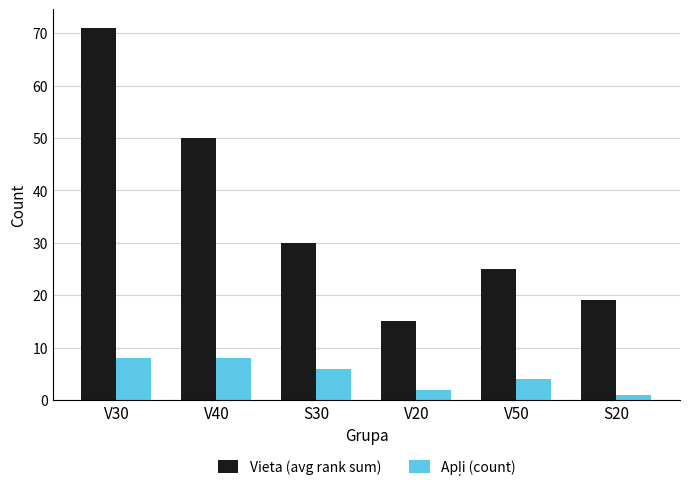

At which category does the chart reach its peak across all series?

V30